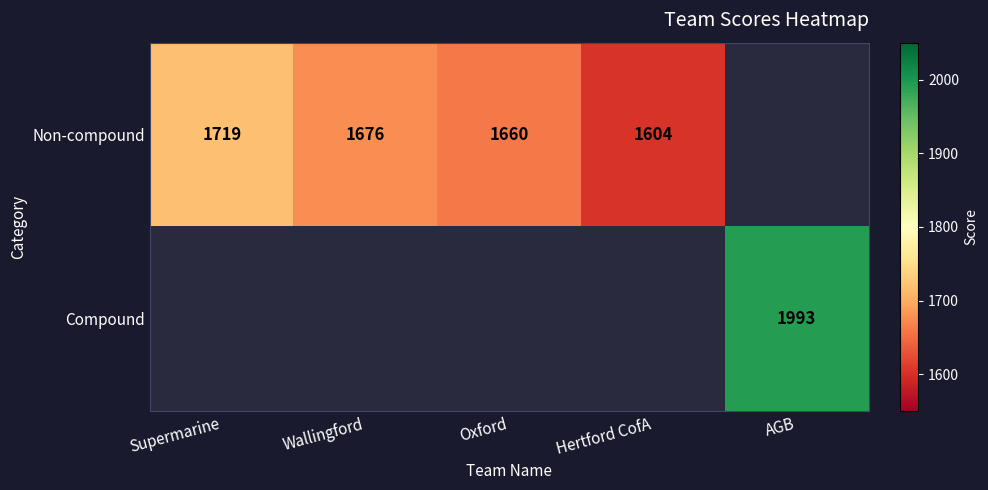

The Non-compound series shows 1676 at Wallingford. True or false?

True